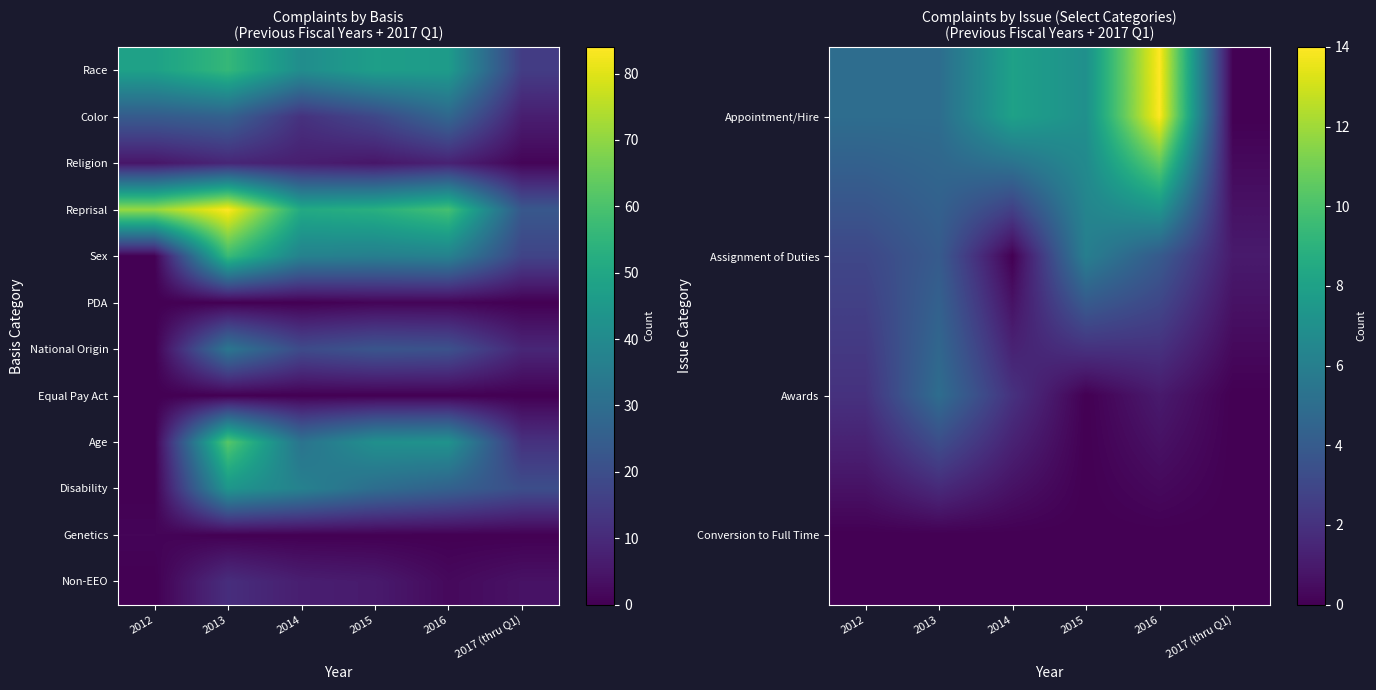

At which label does Sex reach its minimum?

2012